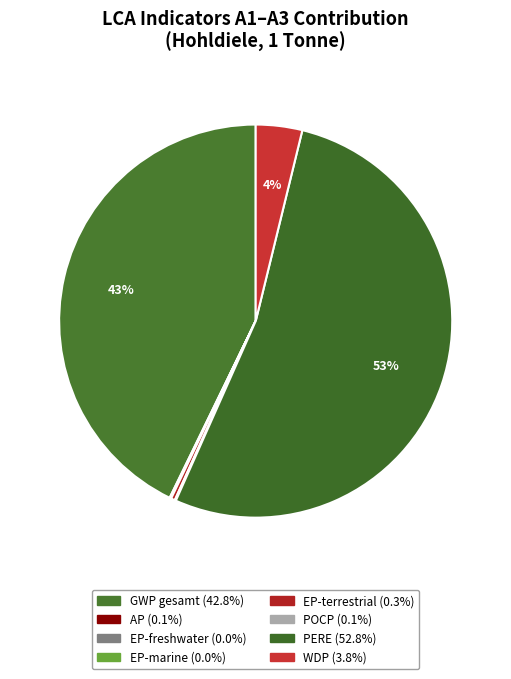

Is there any slice that represents more than half of the pie?

Yes